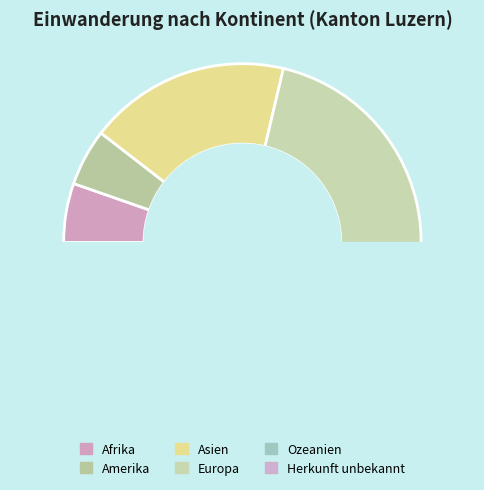

Is it true that Amerika is 1% of the pie?

False